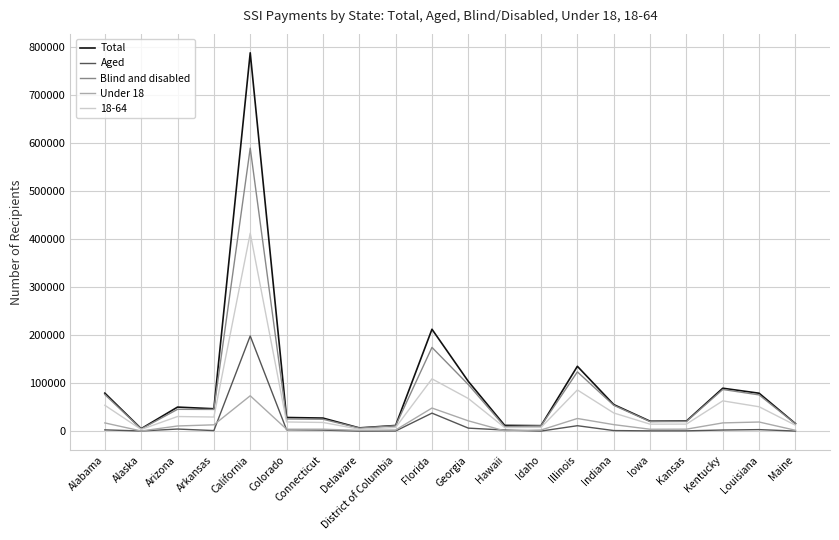

At which category is the sum across all series the highest?

California